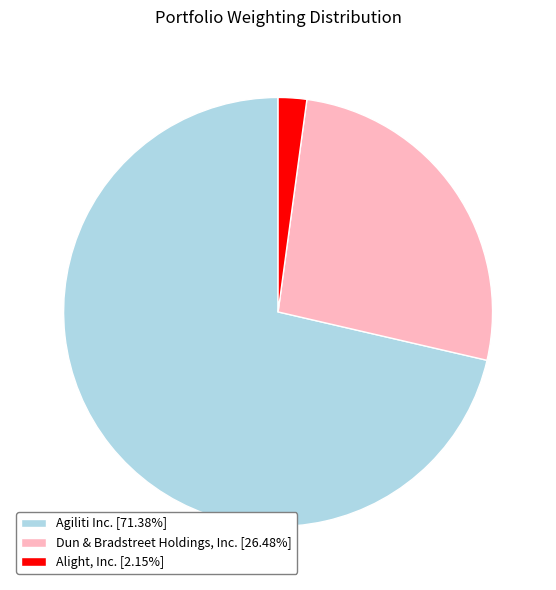

The Dun & Bradstreet Holdings, Inc. slice represents 12% of the pie. True or false?

False